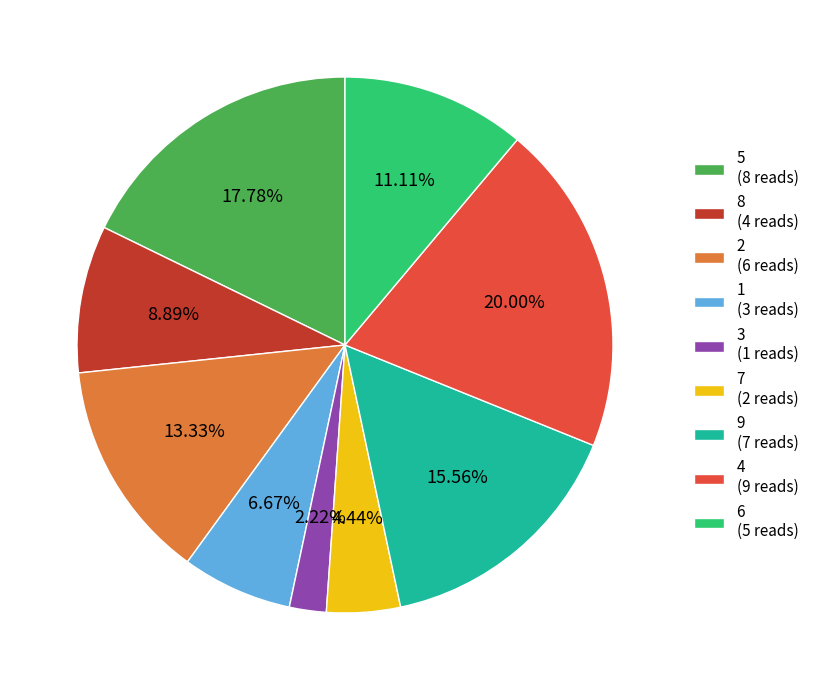

Is the sum of 2 (6 reads) and 8 (4 reads) greater than half?

No